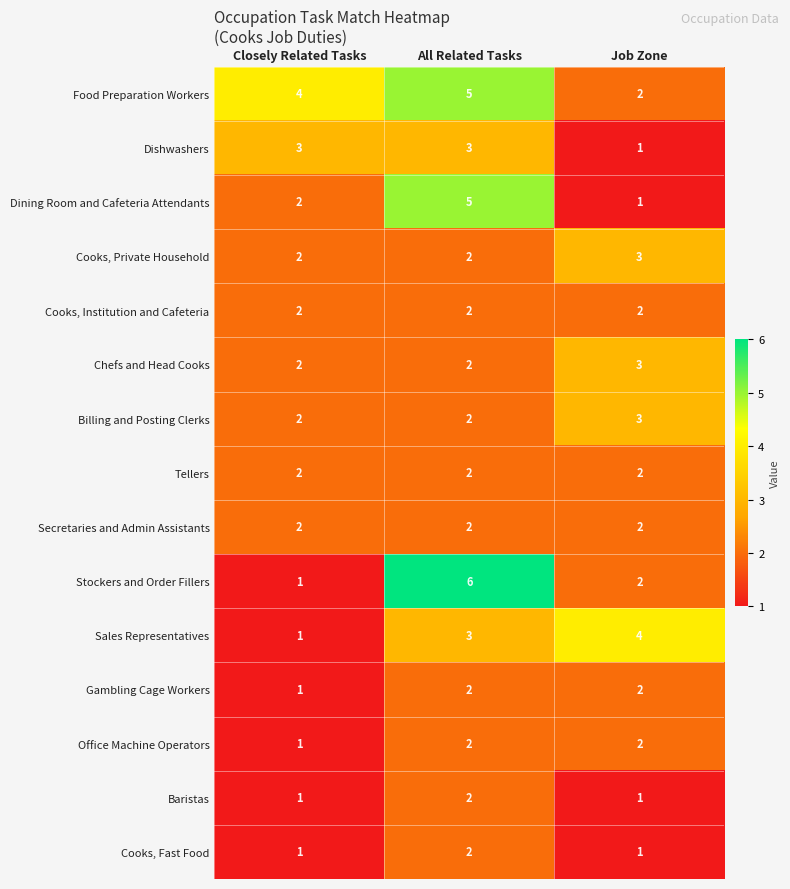

Which series changed the most between Closely Related Tasks and All Related Tasks?

Stockers and Order Fillers